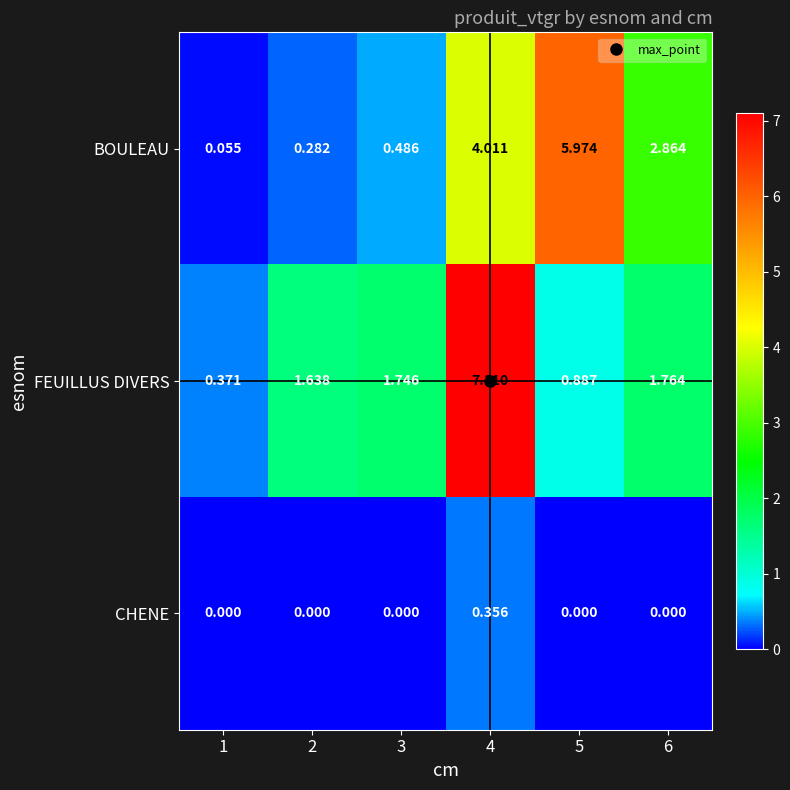

At which category does the chart reach its peak across all series?

4